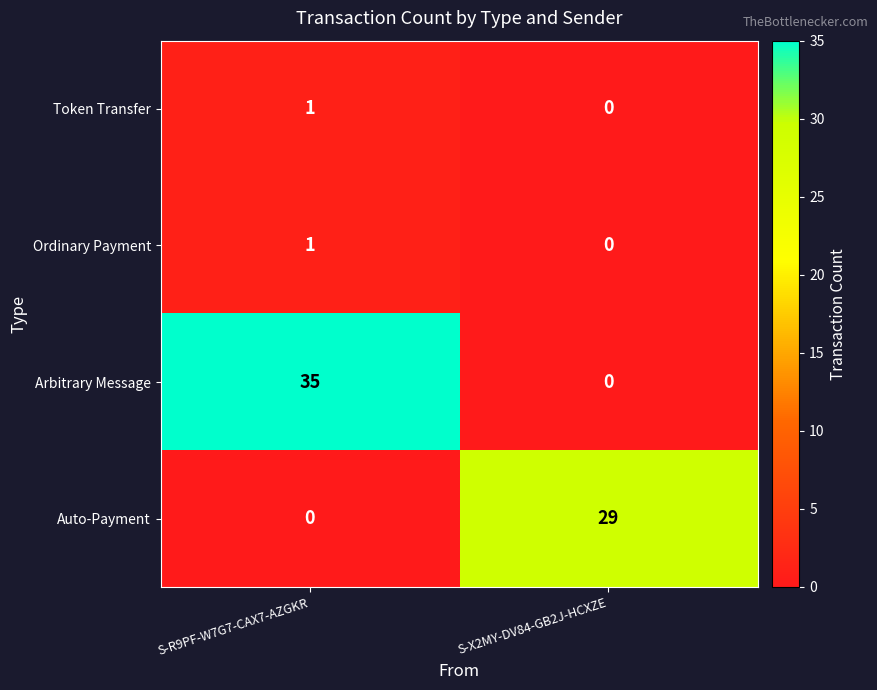

At which category is the sum across all series the highest?

S-R9PF-W7G7-CAX7-AZGKR